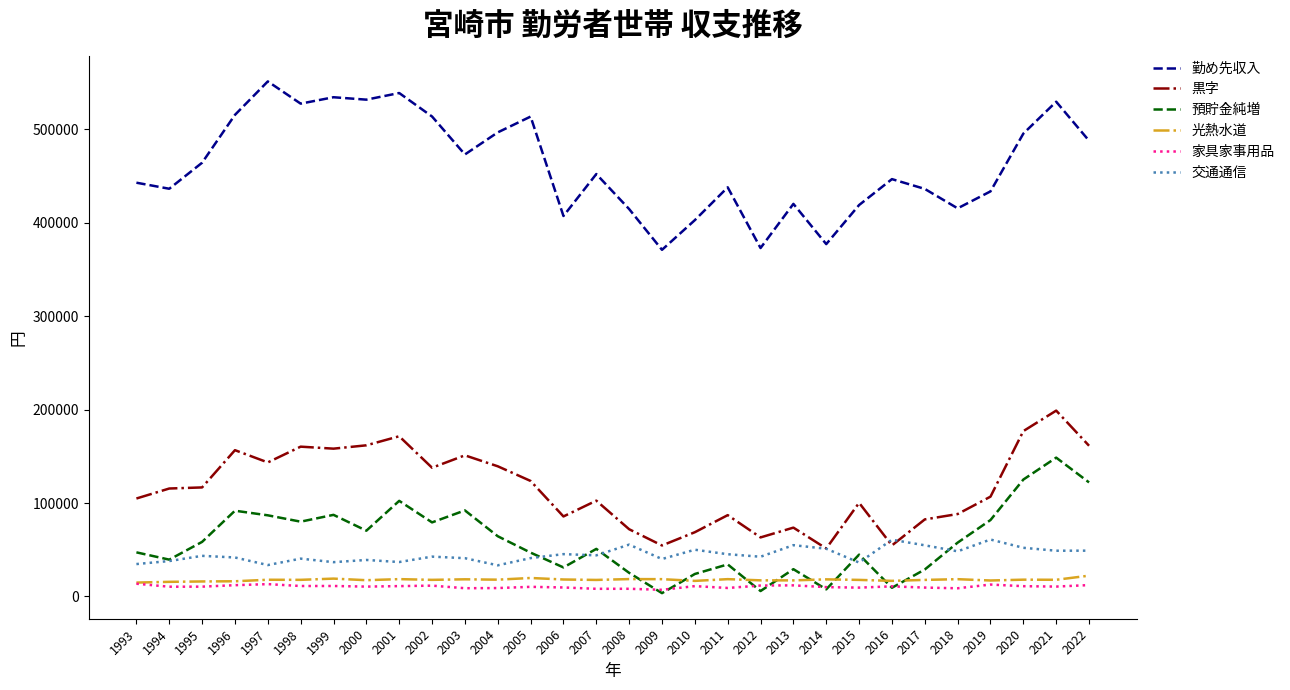

True or false: 光熱水道 and 黒字 intersect in this chart.

False